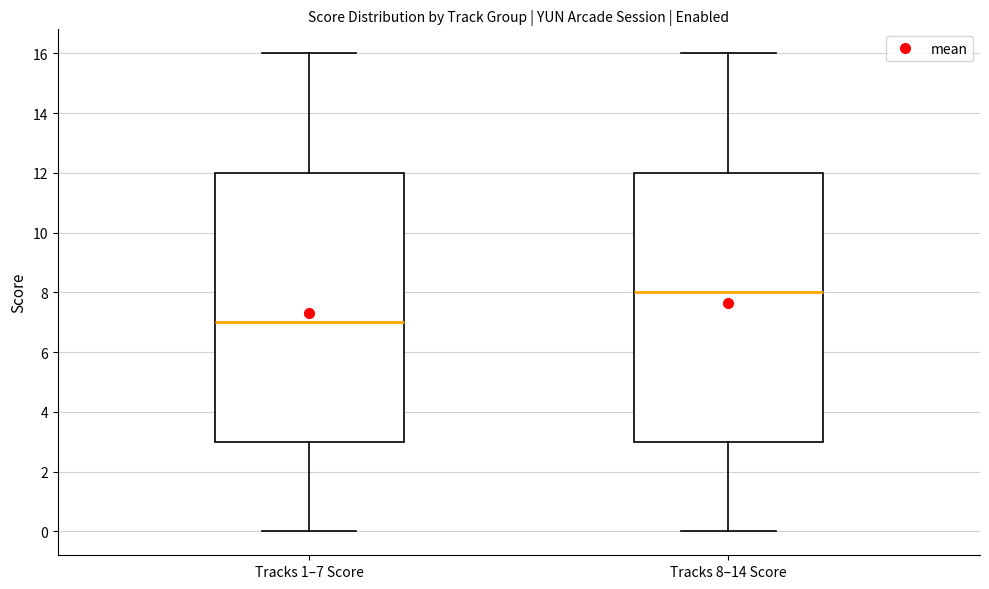

Reading left to right, read every box against the y-axis: the position of its median line, the range the box covers, and the ends of its whiskers. The values are not printed on the chart, so give them approximately, as read against the axis.

Tracks 1–7 Score: median 7, box 3 to 12, whiskers 0 to 16
Tracks 8–14 Score: median 8, box 3 to 12, whiskers 0 to 16